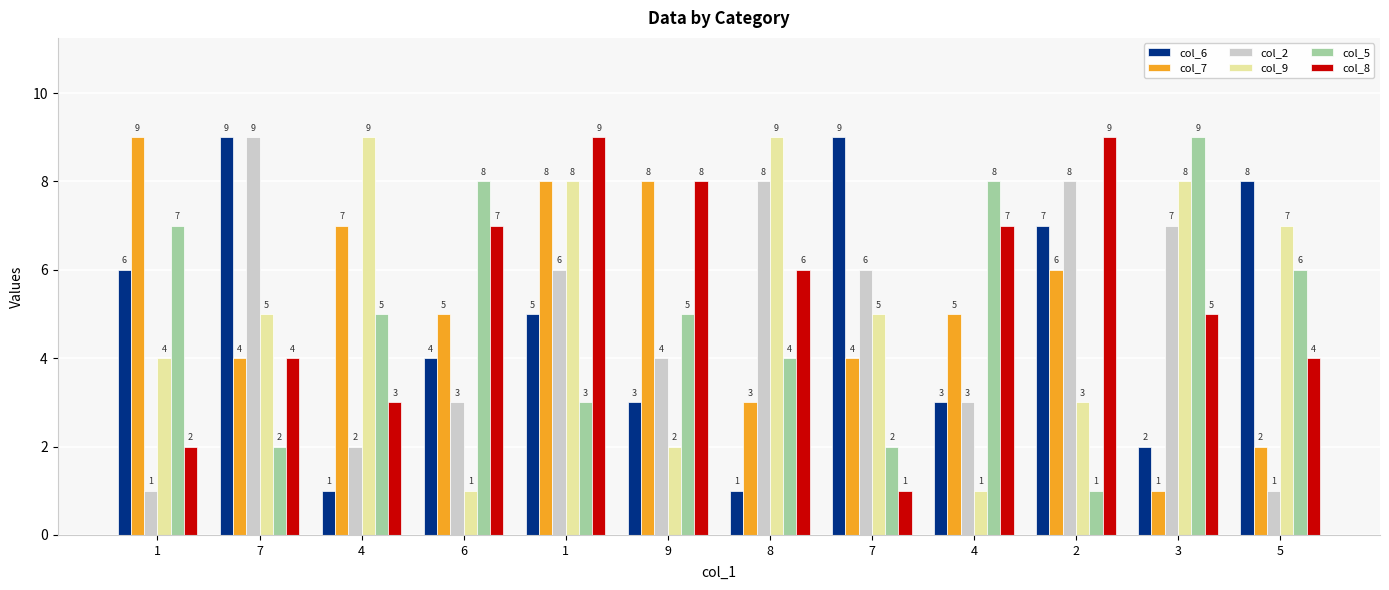

Rank the categories by col_6 value from lowest to highest.

4, 8, 3, 9, 4, 6, 1, 1, 2, 5, 7, 7